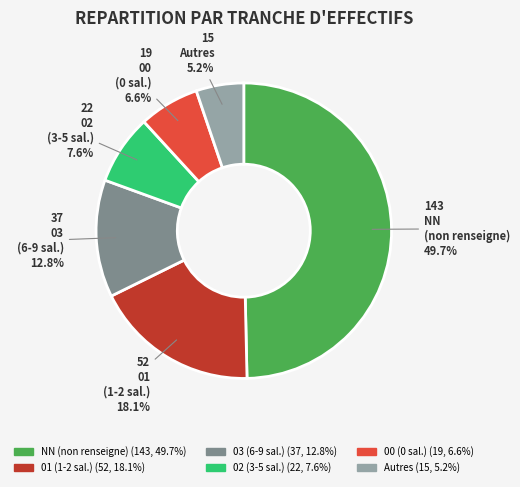

How many slices are in this pie chart?

6